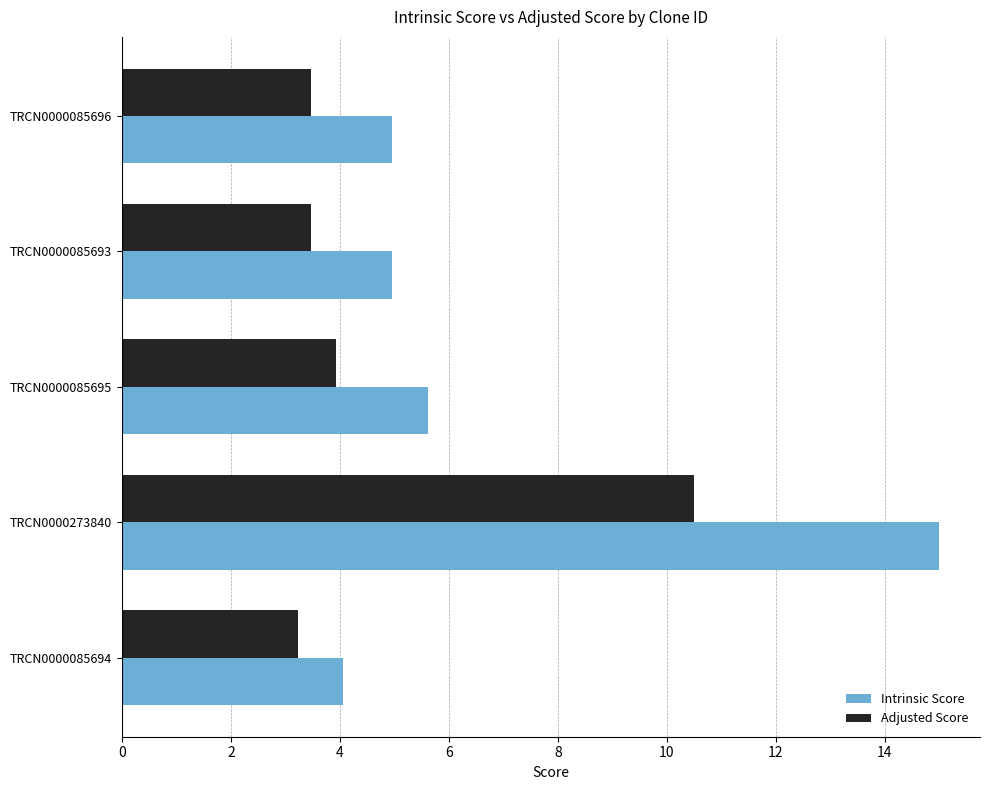

Count the number of categories in the chart.

5